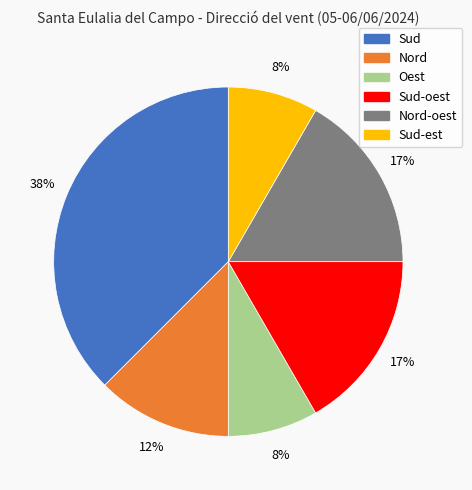

Is there a majority slice in this chart?

No